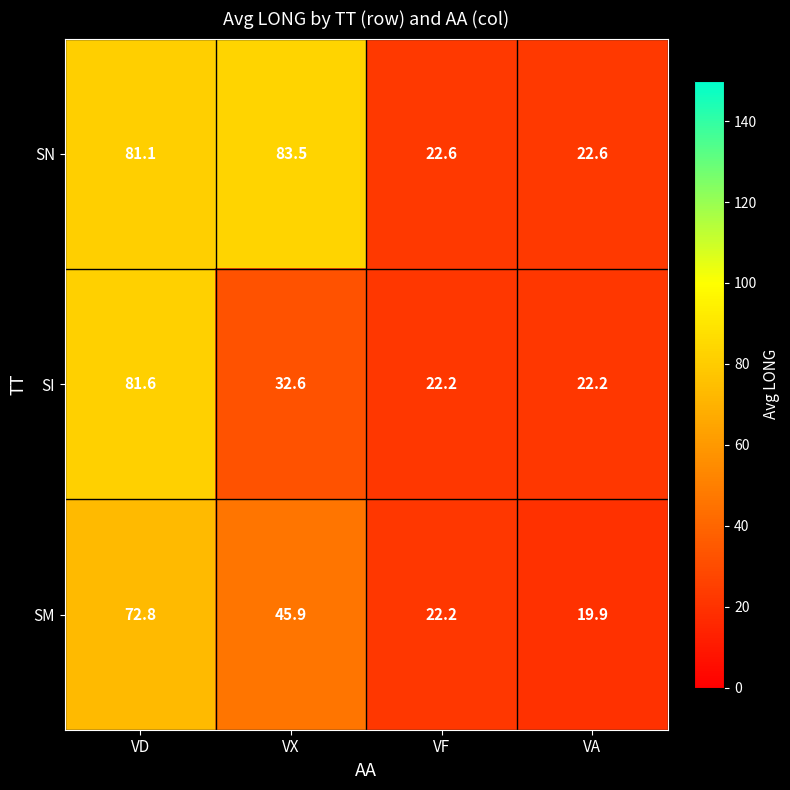

How many distinct data groups are displayed?

3